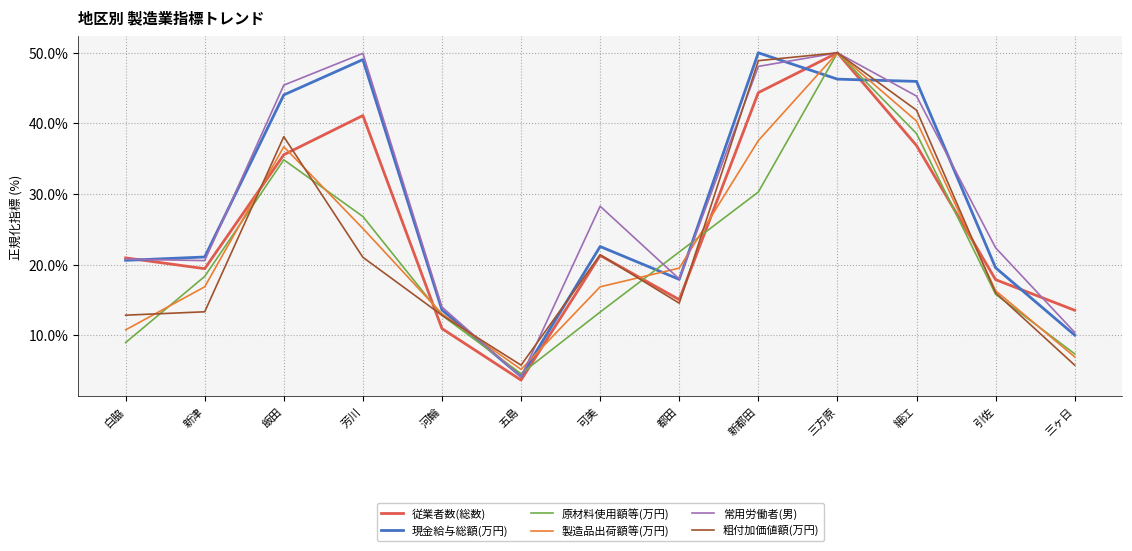

The value of 粗付加価値額(万円) at 飯田 is 38.1. True or false?

True